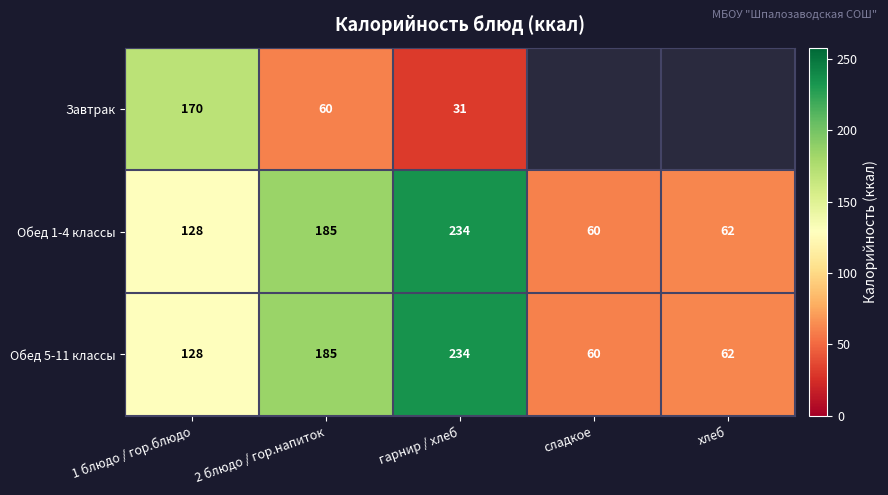

Which category has the highest value across all series?

гарнир / хлеб